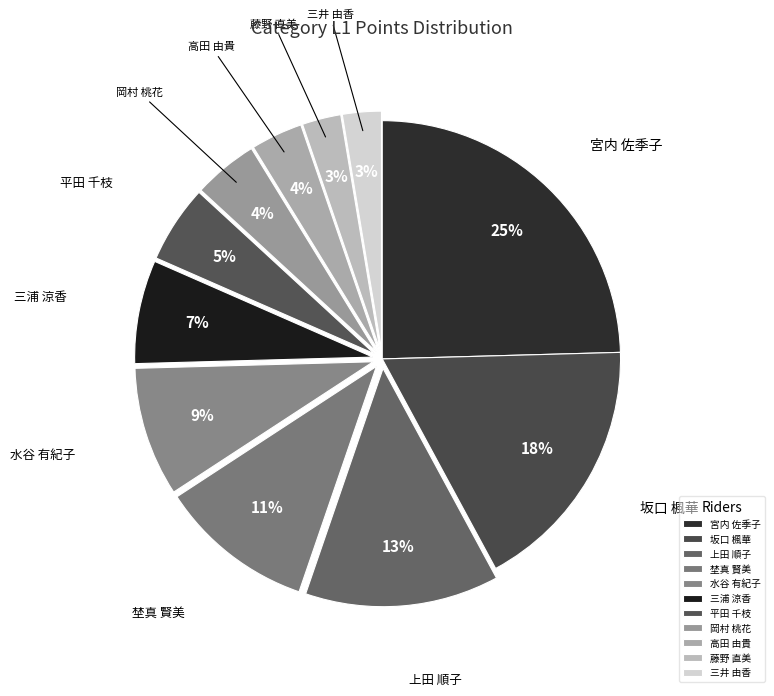

Does 高田 由貴 represent more than half of the total?

No